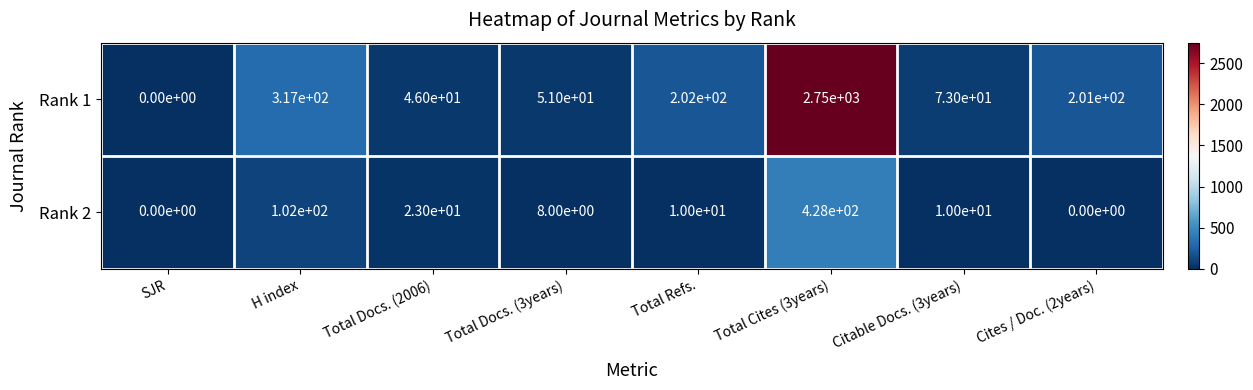

Which series changed the most between Total Cites (3years) and Citable Docs. (3years)?

Rank 1